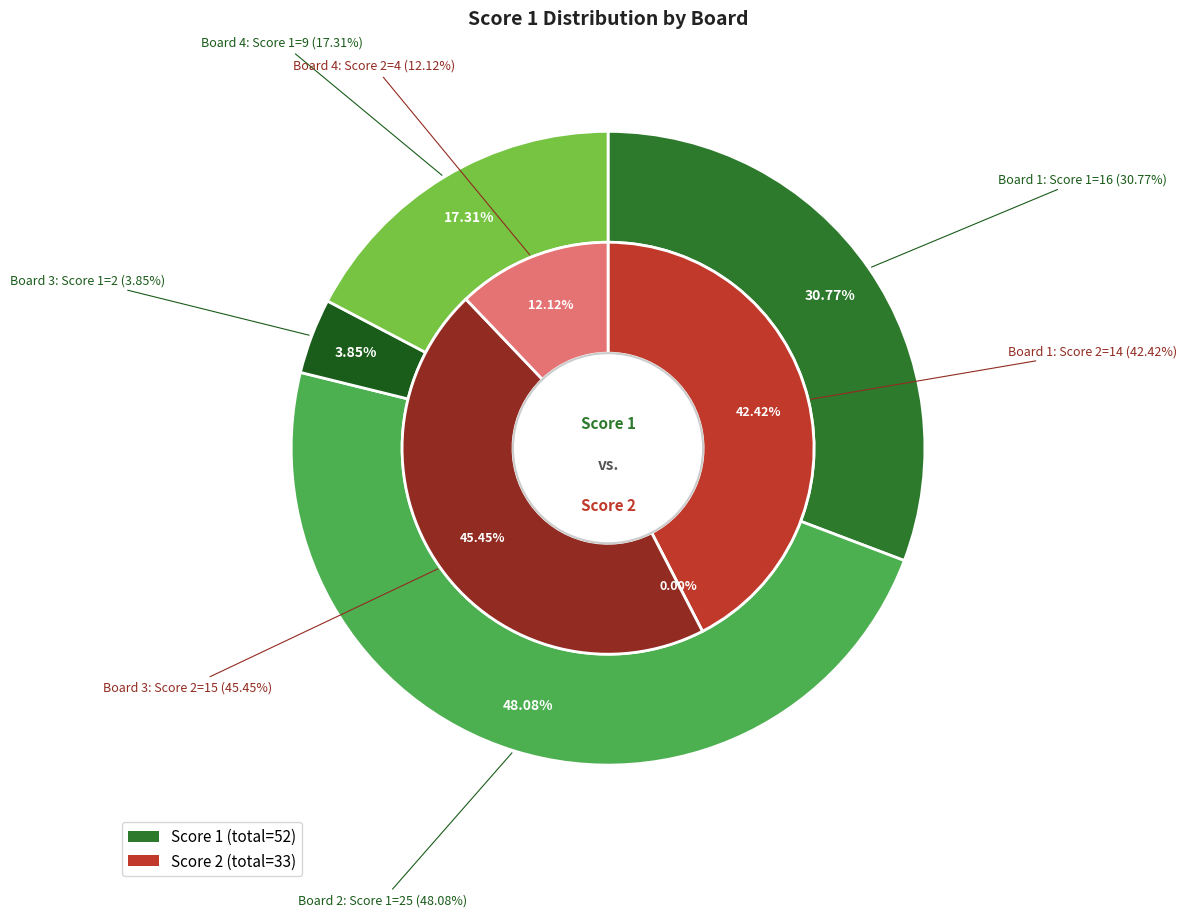

To the nearest percent, what percentage of the pie is Board 2?

48%